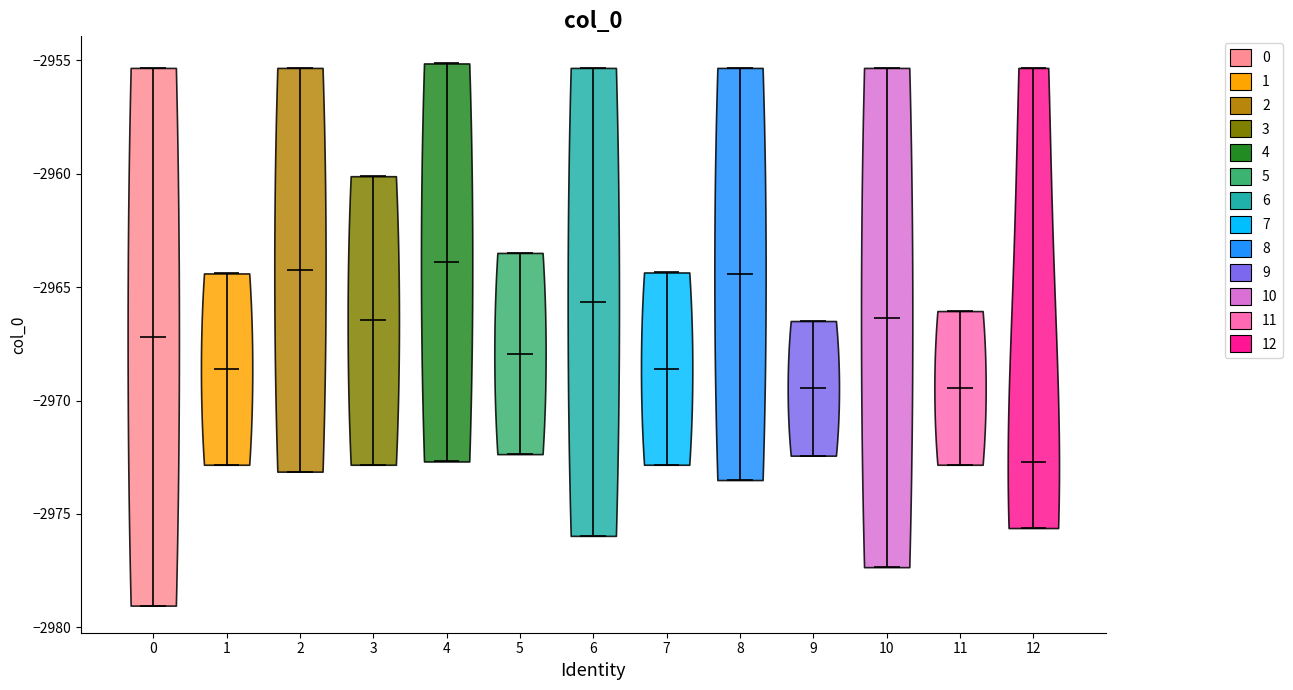

Where does the median line of the violin at x = 2 sit on the y-axis? The values are not printed on the chart, so give them approximately, as read against the axis.

-2964.0